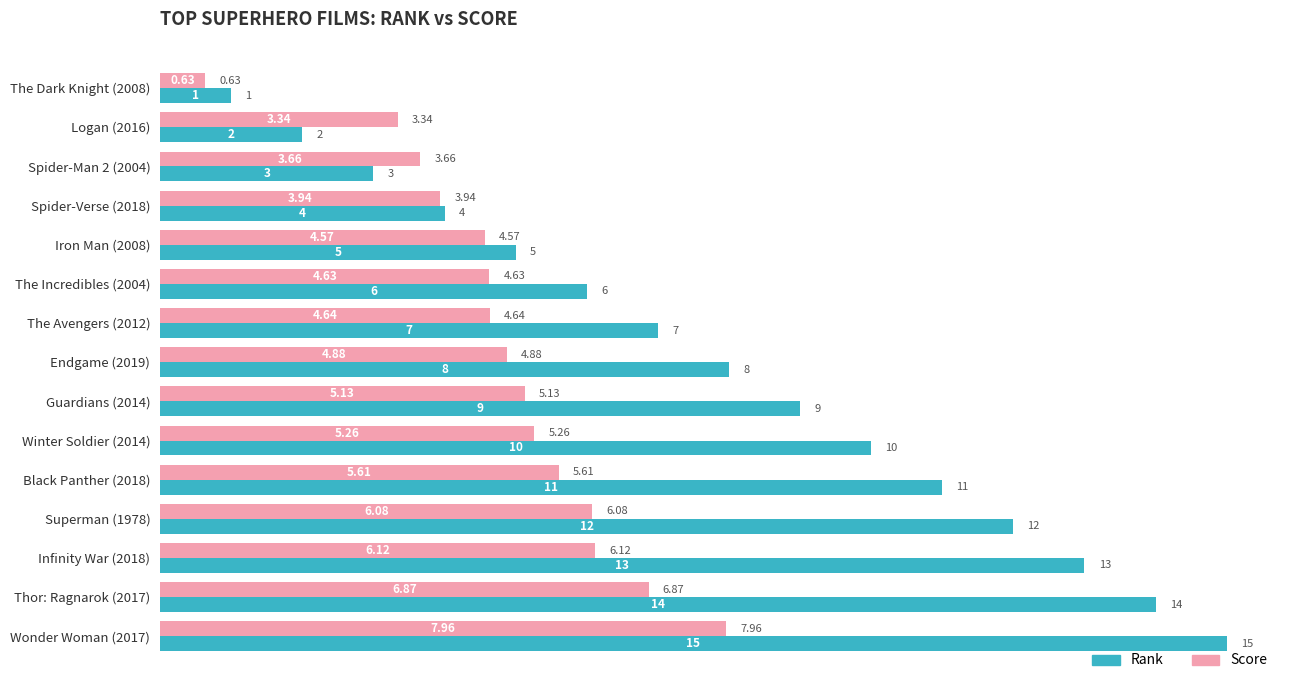

Rank the categories by Rank value from highest to lowest.

Wonder Woman (2017), Thor: Ragnarok (2017), Infinity War (2018), Superman (1978), Black Panther (2018), Winter Soldier (2014), Guardians (2014), Endgame (2019), The Avengers (2012), The Incredibles (2004), Iron Man (2008), Spider-Verse (2018), Spider-Man 2 (2004), Logan (2016), The Dark Knight (2008)